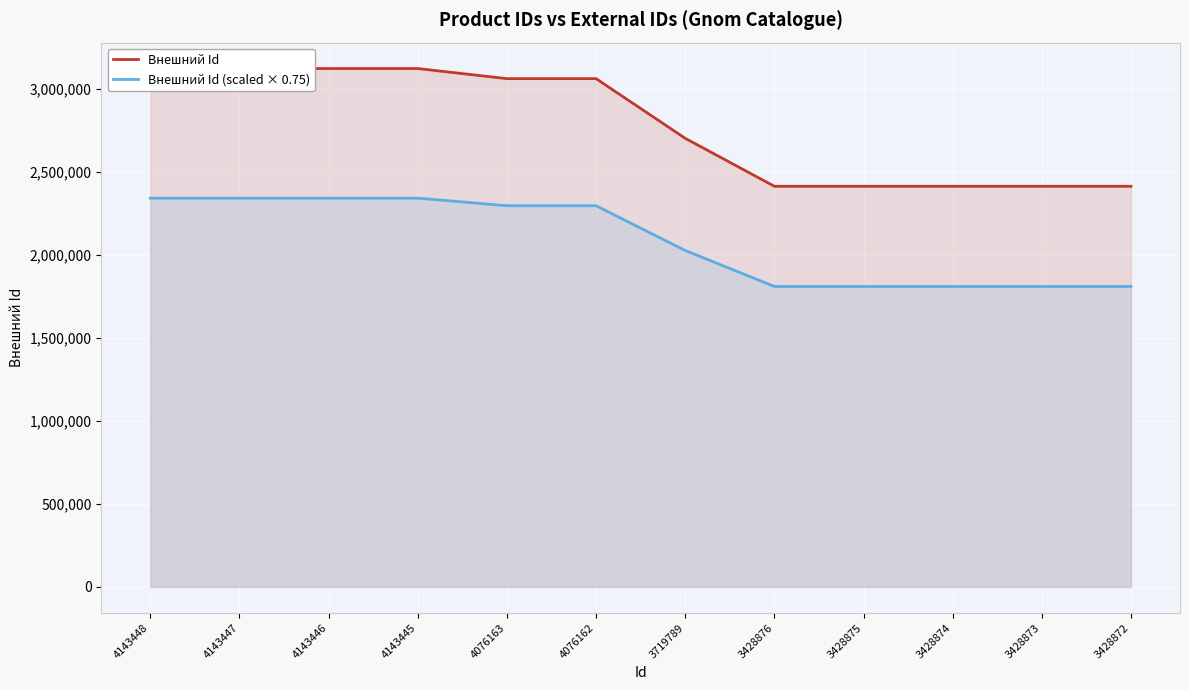

Which has a higher value, 4143445 or 3428872?

4143445